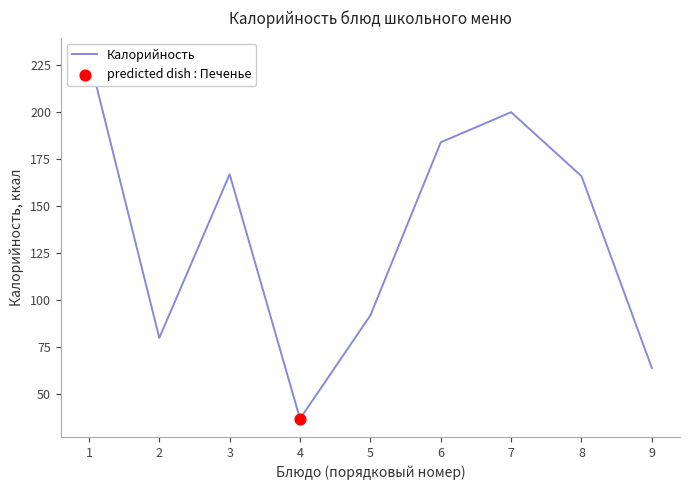

What is the ratio of the value at 5 to the value at 2?

1.1